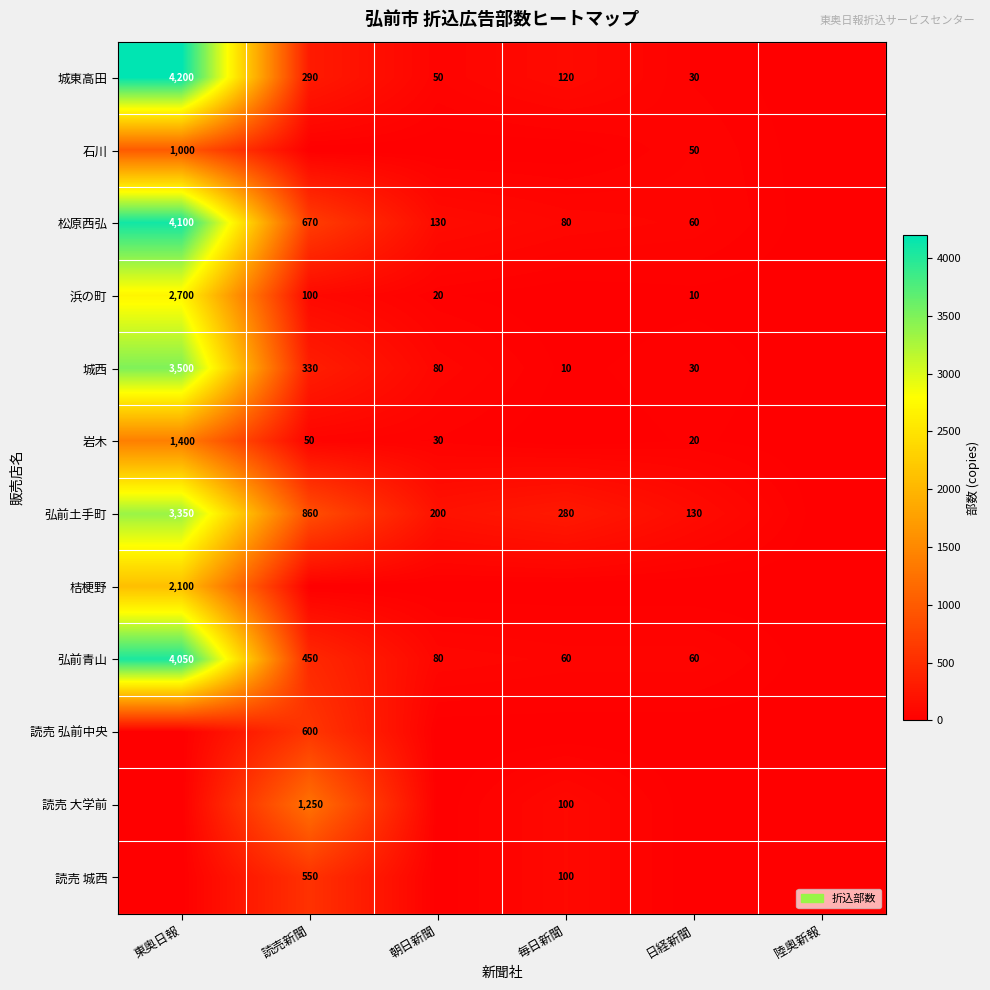

The 城西 series shows 330 at 読売新聞. True or false?

True